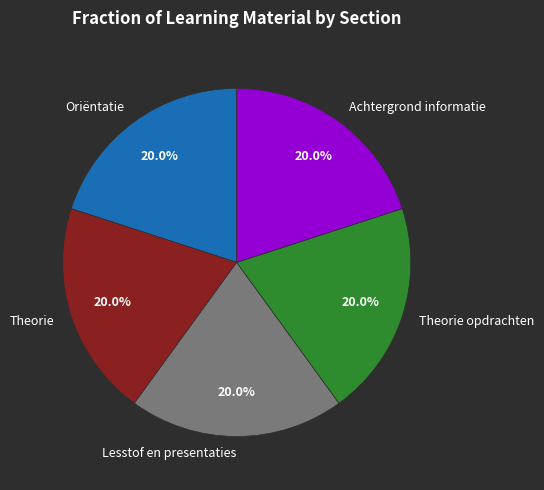

Approximately how many times larger is the value at Oriëntatie compared to Theorie?

1.0